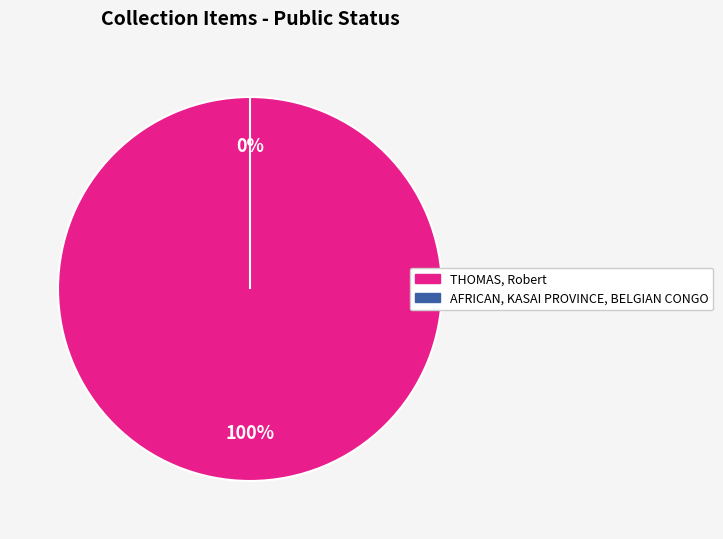

To the nearest percent, what is the difference between the THOMAS, Robert and AFRICAN, KASAI PROVINCE, BELGIAN CONGO slice percentages?

100%